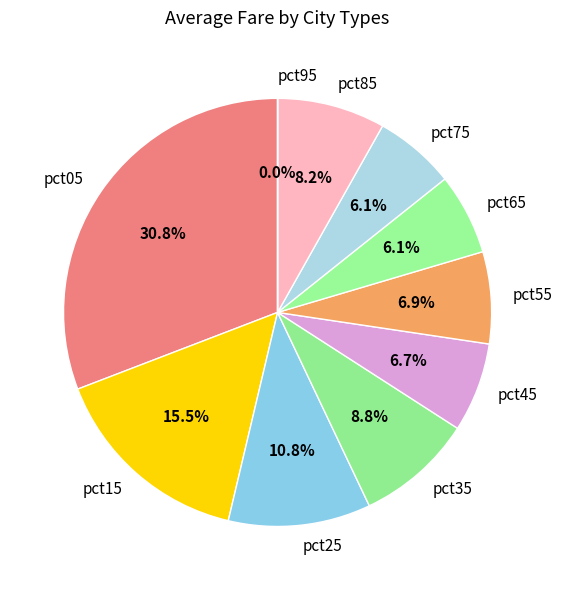

To the nearest percent, what is the combined percentage of pct85 and pct35?

17%